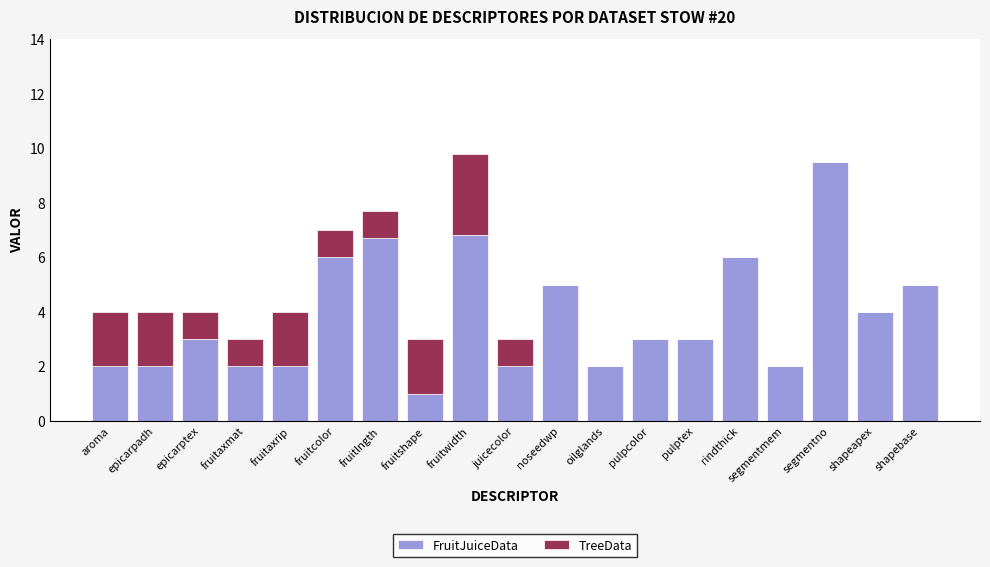

How many data points does each series have?

19